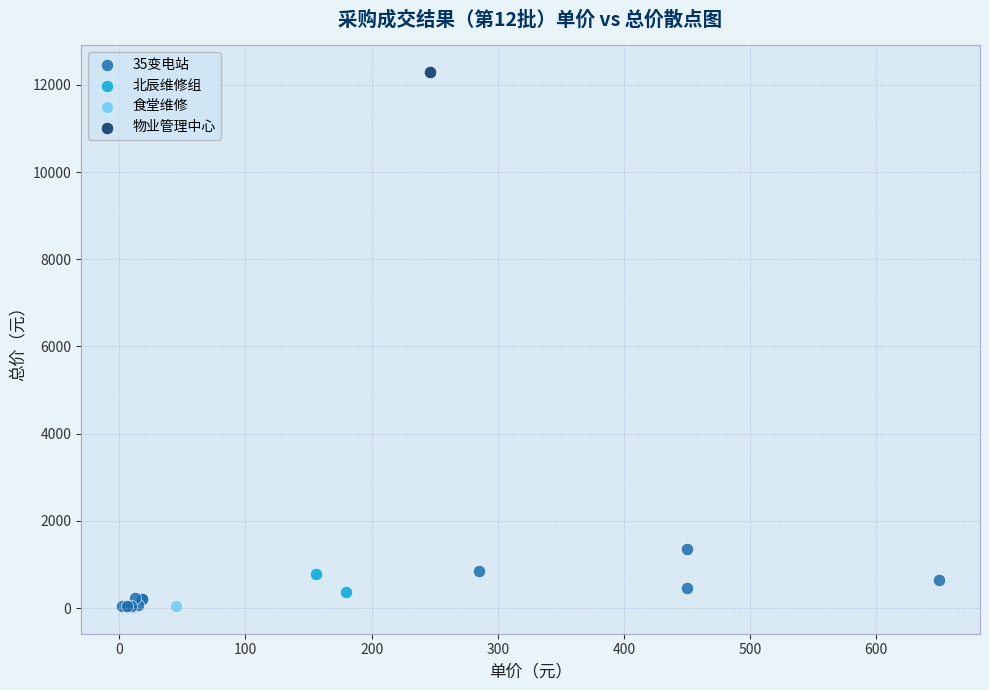

What are all the series names shown in the legend?

35变电站, 北辰维修组, 食堂维修, 物业管理中心